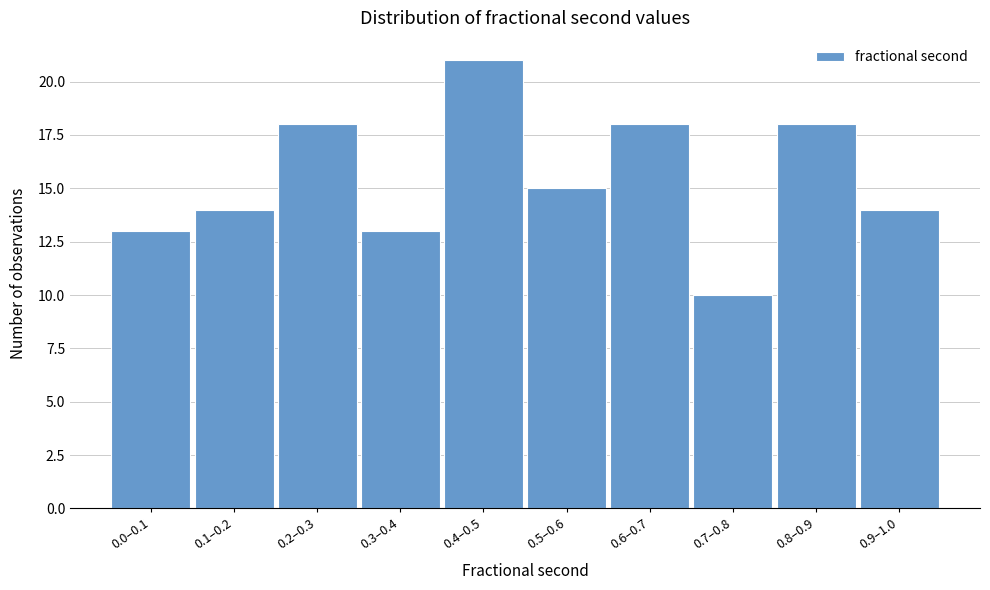

Reading left to right, list all the values displayed in this chart.

0.0–0.1=13	0.1–0.2=14	0.2–0.3=18	0.3–0.4=13	0.4–0.5=21	0.5–0.6=15	0.6–0.7=18	0.7–0.8=10	0.8–0.9=18	0.9–1.0=14